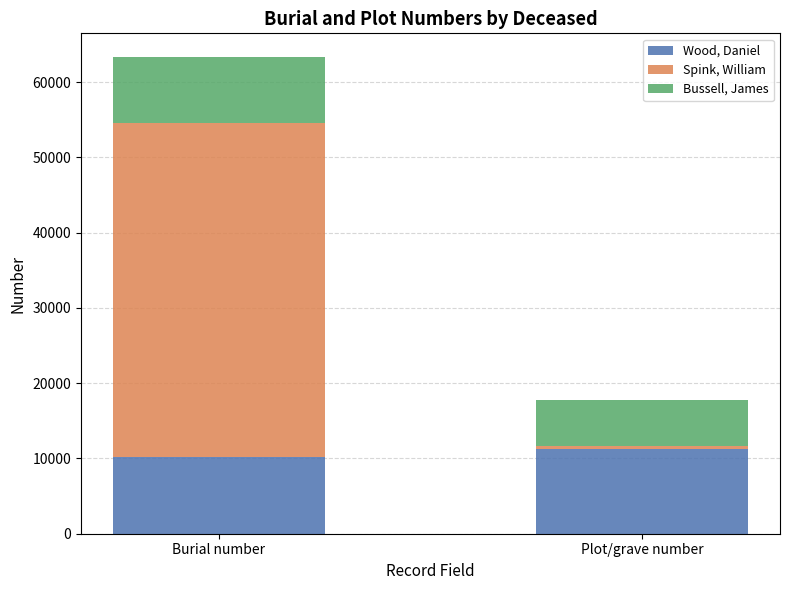

At which category is the sum across all series the highest?

Burial number